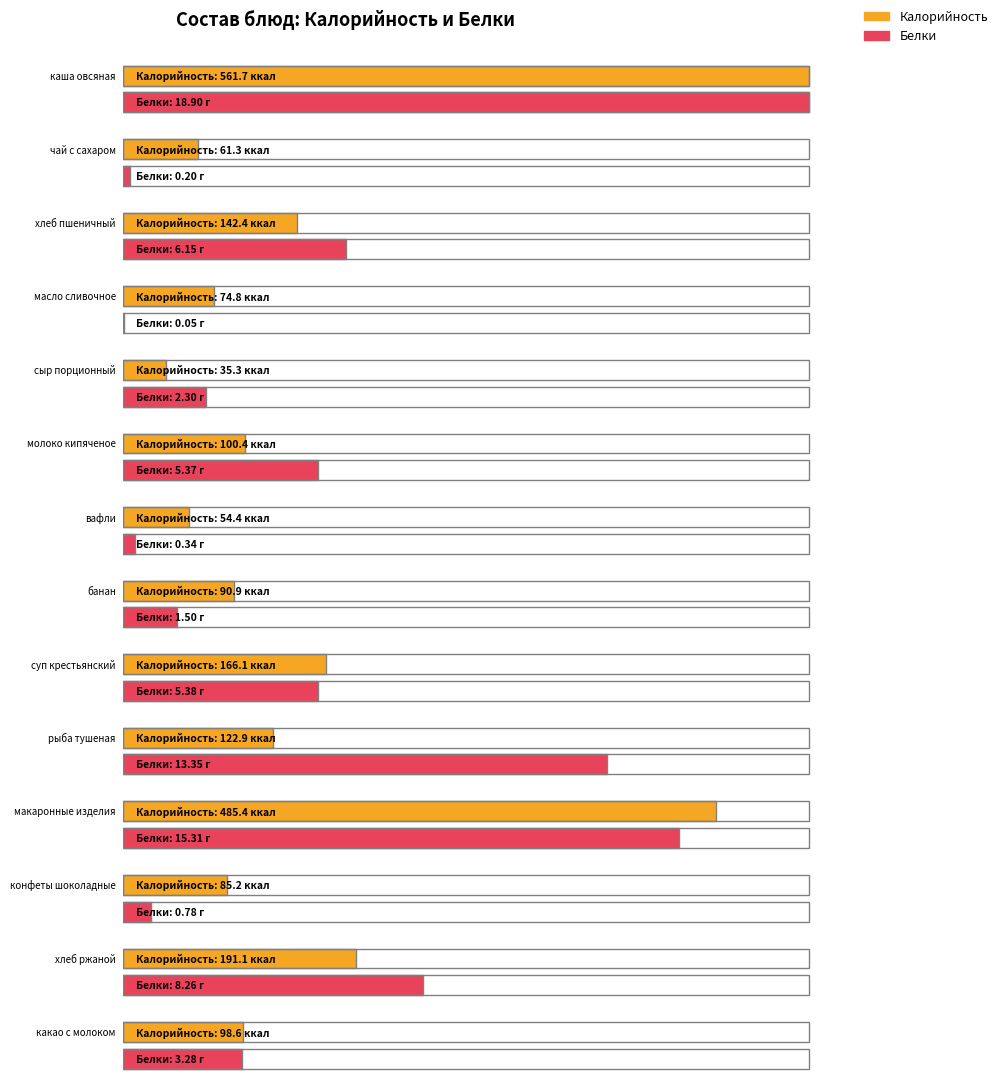

Is it true that Калорийность equals 822.5 at макаронные изделия?

False